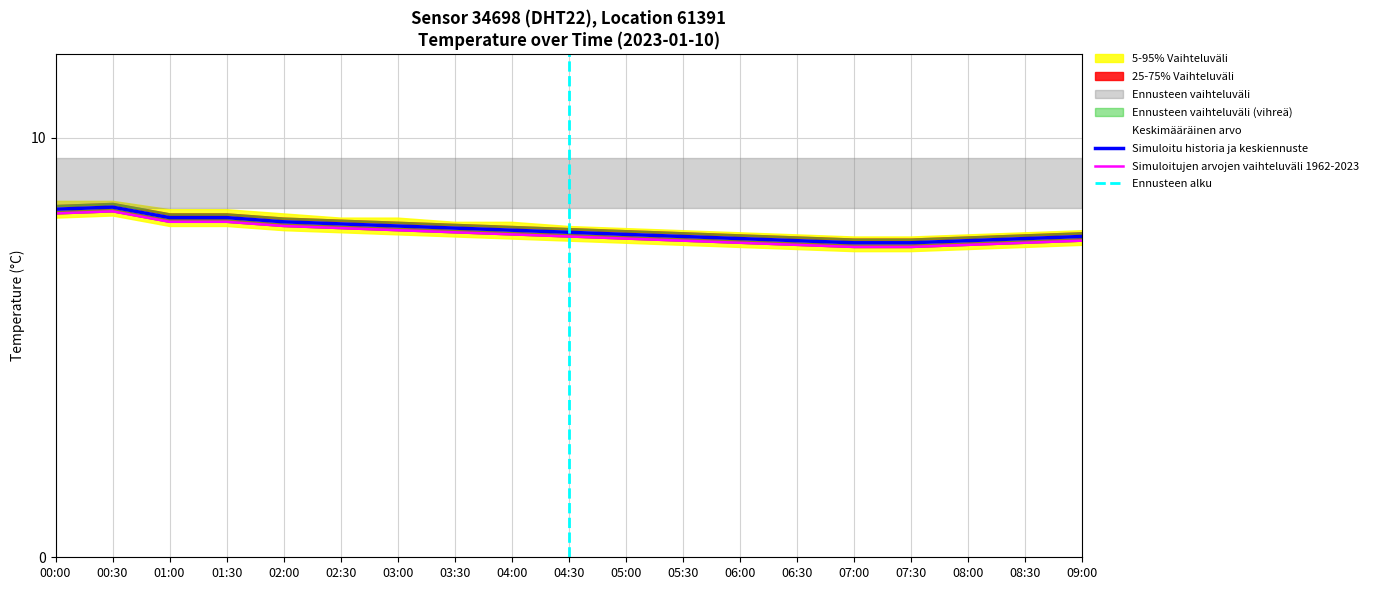

Reading left to right, extract all data points from this chart.

temperature: 8.3	8.3	8.1	8.1	8.0	8.0	7.9	7.8	7.8	7.8	7.7	7.7	7.6	7.6	7.5	7.5	7.6	7.6	7.7
temp_upper: 8.2	8.2	8.0	8.0	7.9	7.8	7.8	7.8	7.7	7.7	7.6	7.5	7.5	7.5	7.4	7.4	7.5	7.5	7.5
temp_lower: 8.3	8.3	8.1	8.1	8.0	8.0	7.9	7.8	7.8	7.8	7.7	7.7	7.6	7.5	7.5	7.5	7.5	7.6	7.7